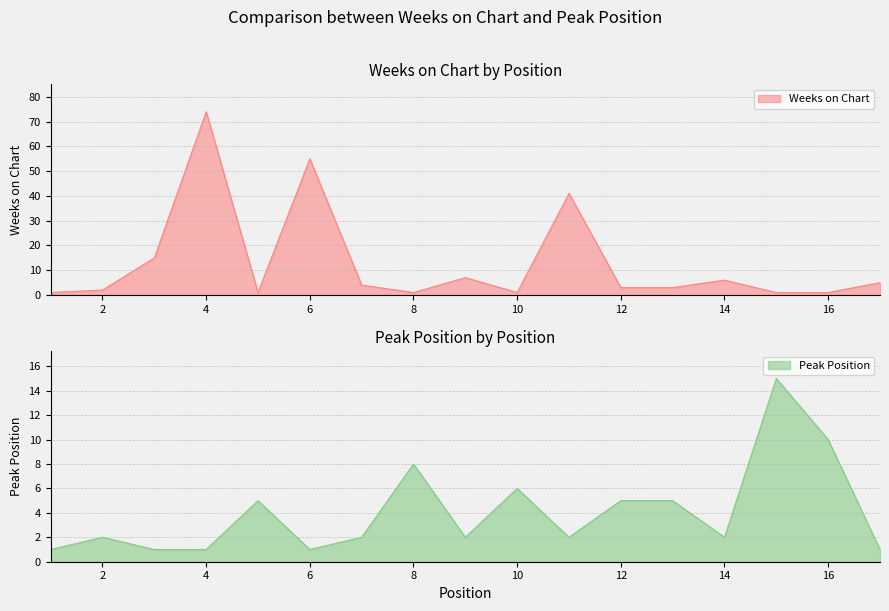

Which category has the highest value in the Peak Position series?

15